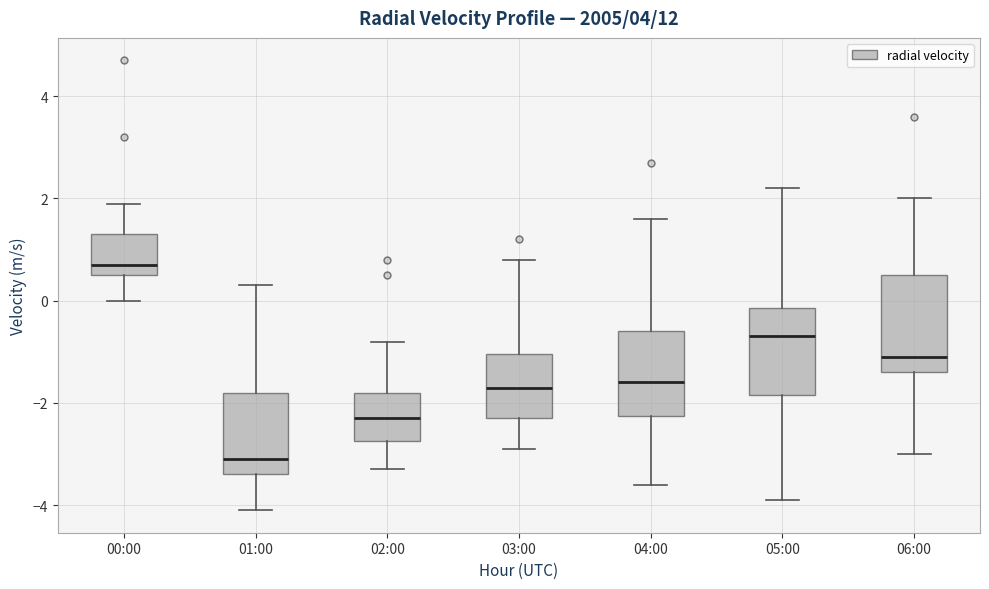

Reading left to right, transcribe this box plot: for each box, give where its median line is, the range the box spans, and where its two whiskers end, as read against the y-axis. The values are not printed on the chart, so give them approximately, as read against the axis.

00:00: median 0.8, box 0.6 to 1.4, whiskers 0.0 to 2.0
01:00: median -3.0, box -3.4 to -1.8, whiskers -4.0 to 0.4
02:00: median -2.2, box -2.8 to -1.8, whiskers -3.2 to -0.8
03:00: median -1.6, box -2.2 to -1.0, whiskers -2.8 to 0.8
04:00: median -1.6, box -2.2 to -0.6, whiskers -3.6 to 1.6
05:00: median -0.6, box -1.8 to -0.2, whiskers -3.8 to 2.2
06:00: median -1.0, box -1.4 to 0.6, whiskers -3.0 to 2.0